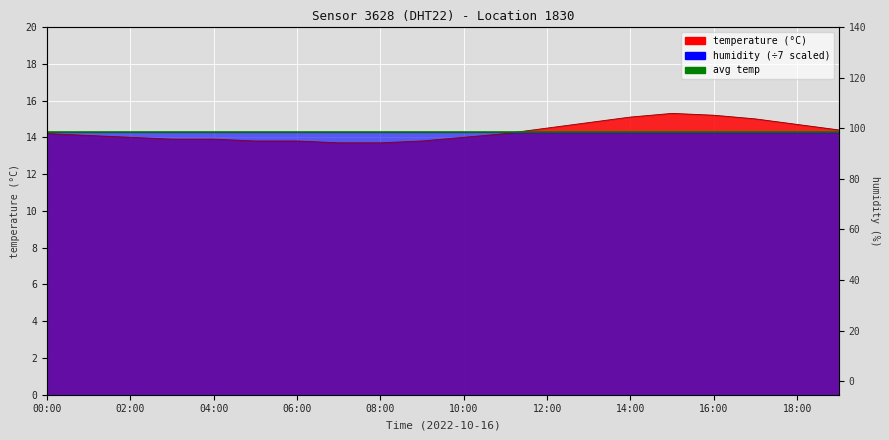

At which category does the data reach its first local peak?

15:00